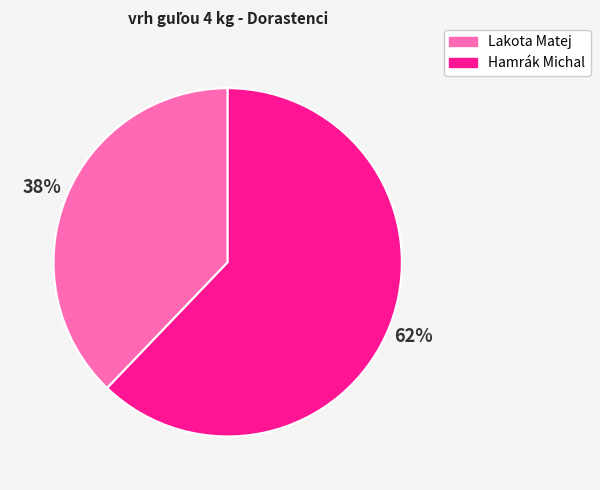

What percentage is the Lakota Matej slice, to the nearest percent?

38%